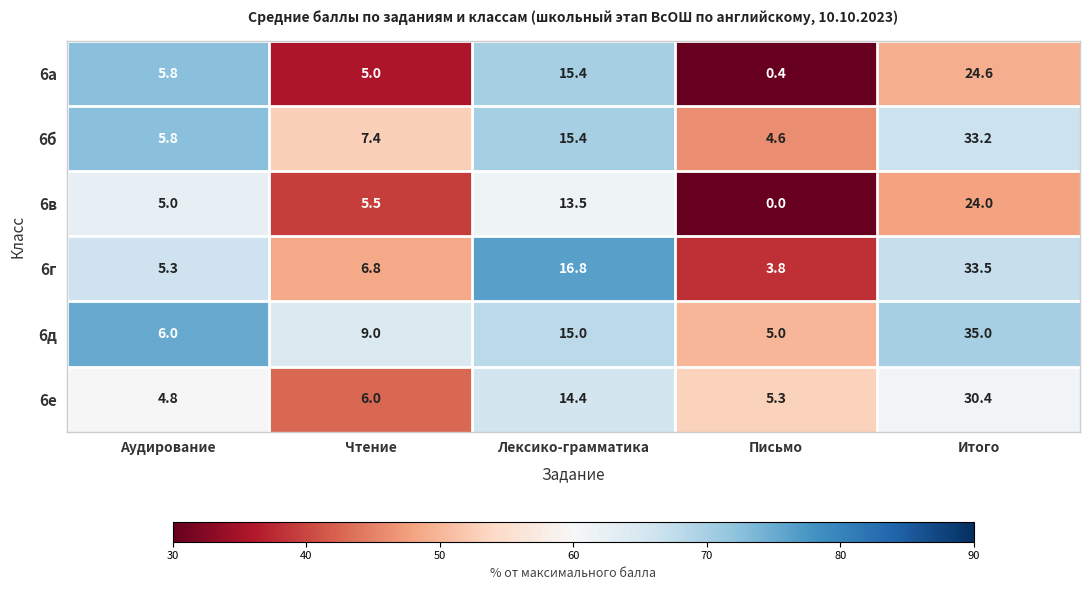

What is the total value across all series at Аудирование?

32.7